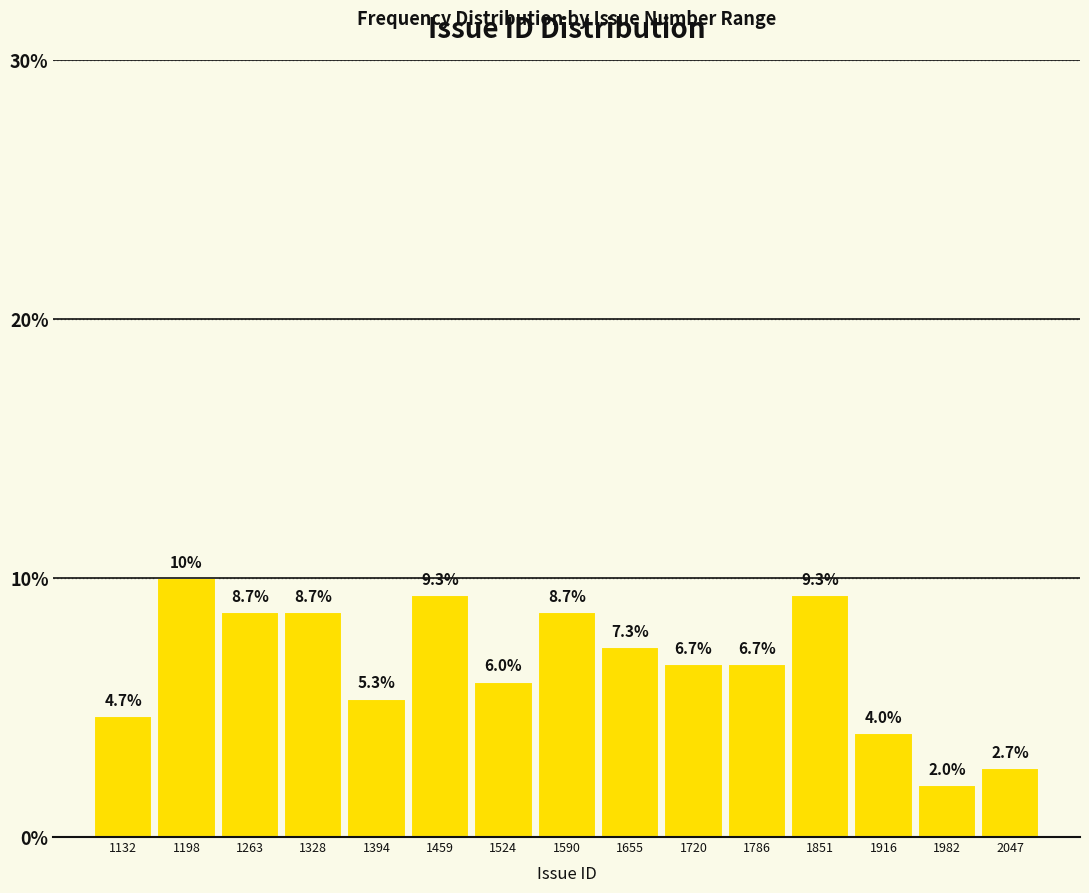

Which range on the x-axis has the tallest bar?

1170 to 1230